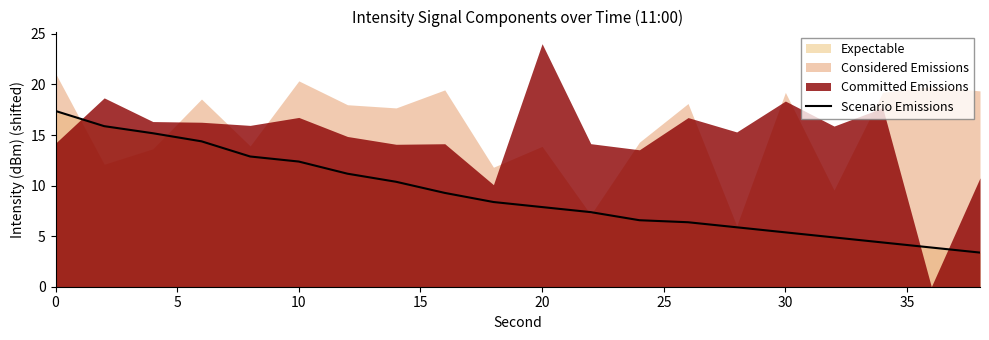

What is the maximum value for Scenario Emissions?

17.4